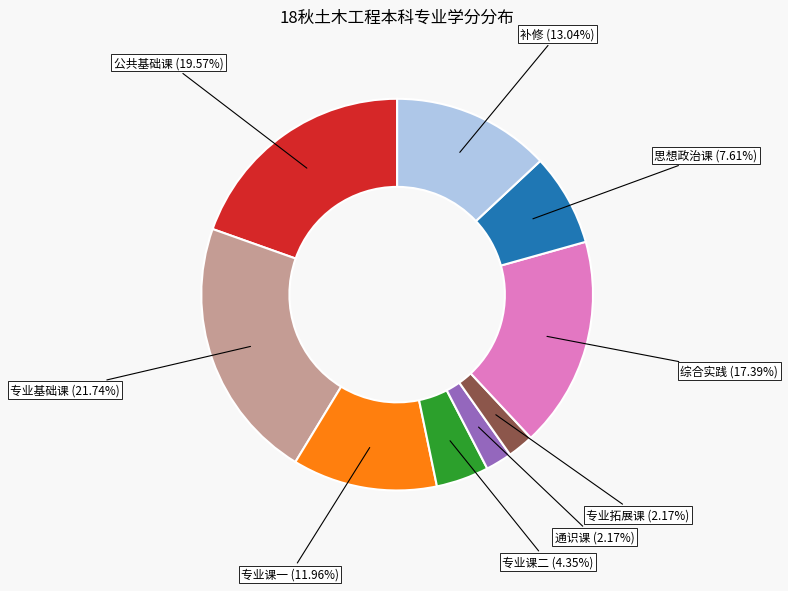

Is there any slice that represents more than half of the pie?

No